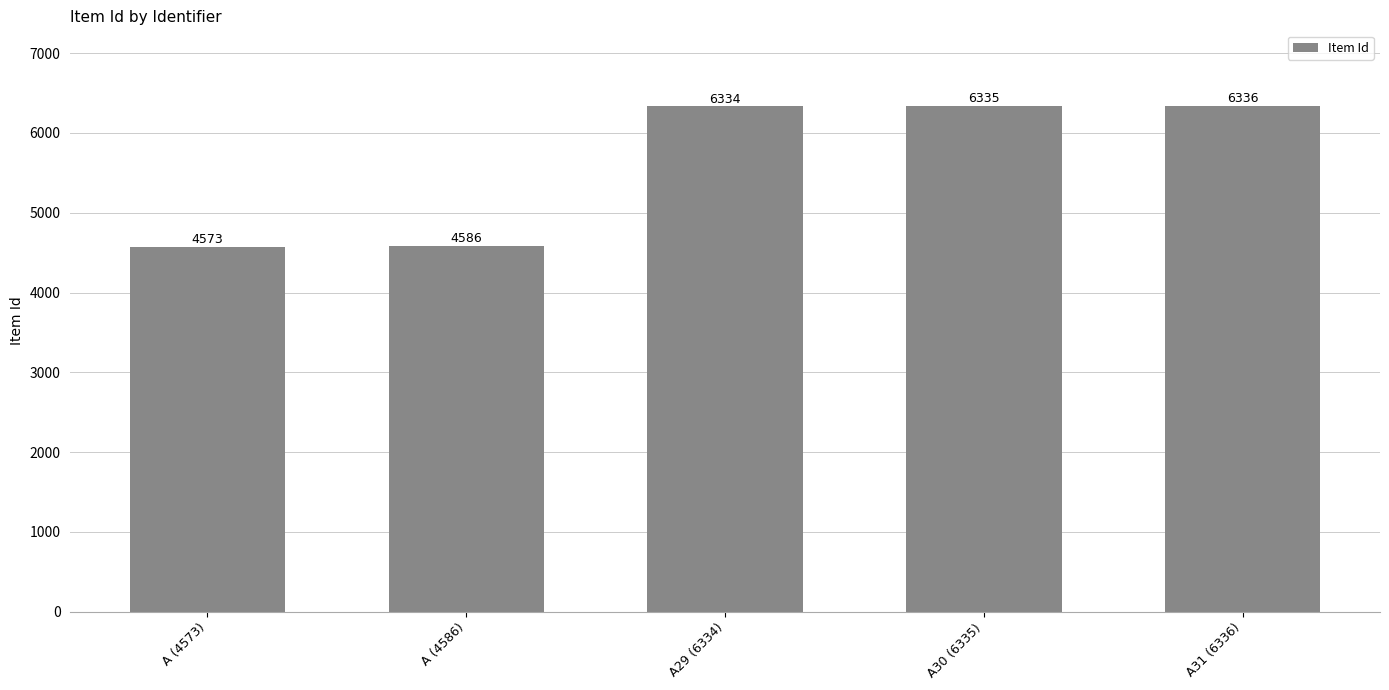

What is the approximate value at A30 (6335)?

6335